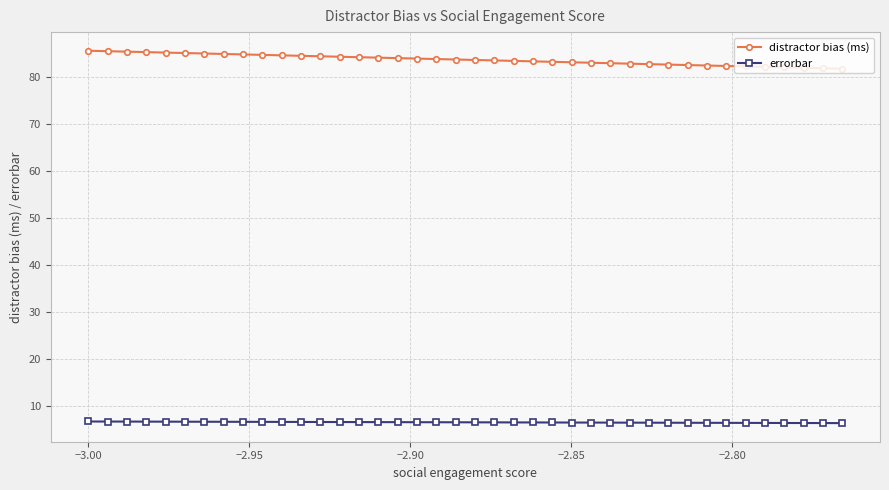

What is the average value of the errorbar series?

6.5